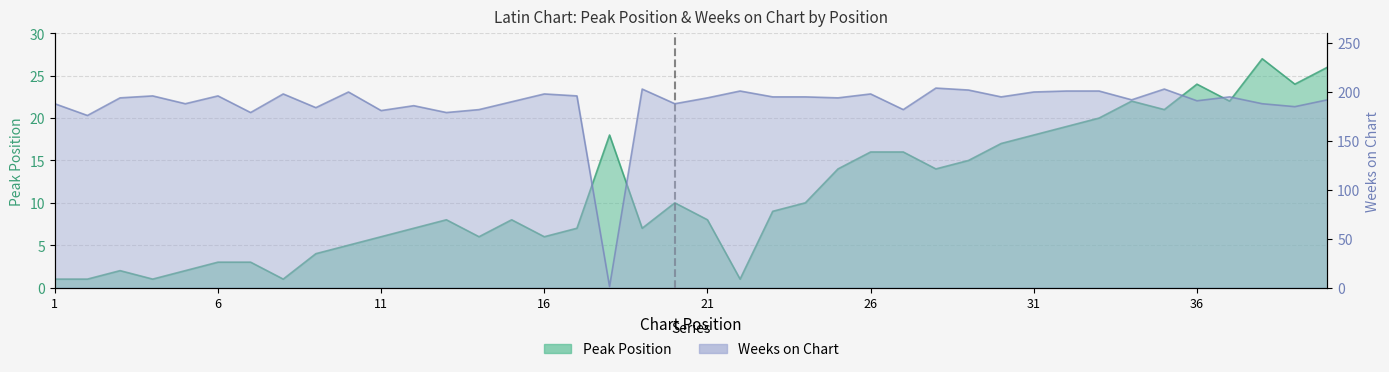

What is the total value across all series at 28?

218